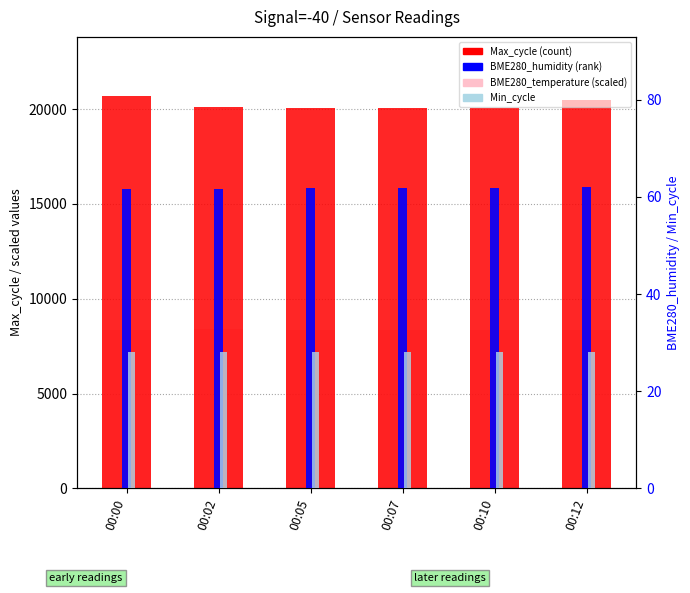

What is the difference between the highest and lowest values at 00:12?

20442.0